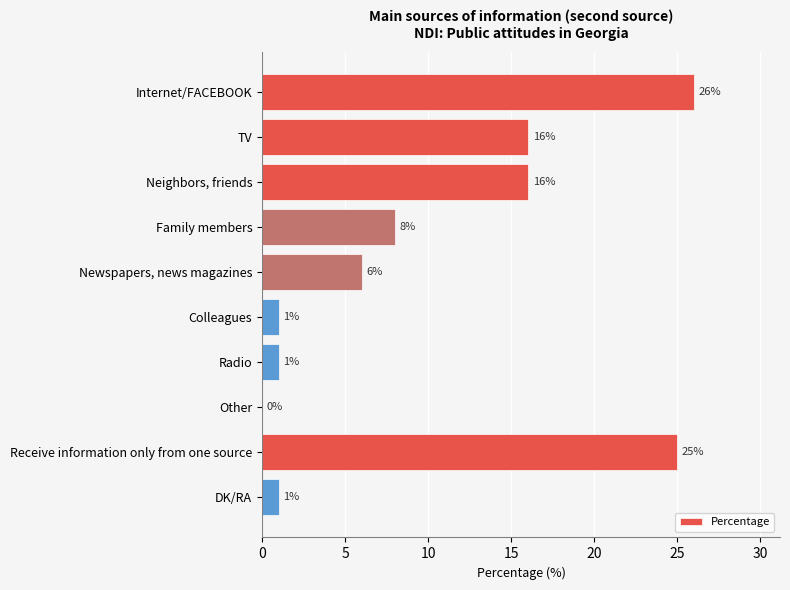

What is the average value?

10